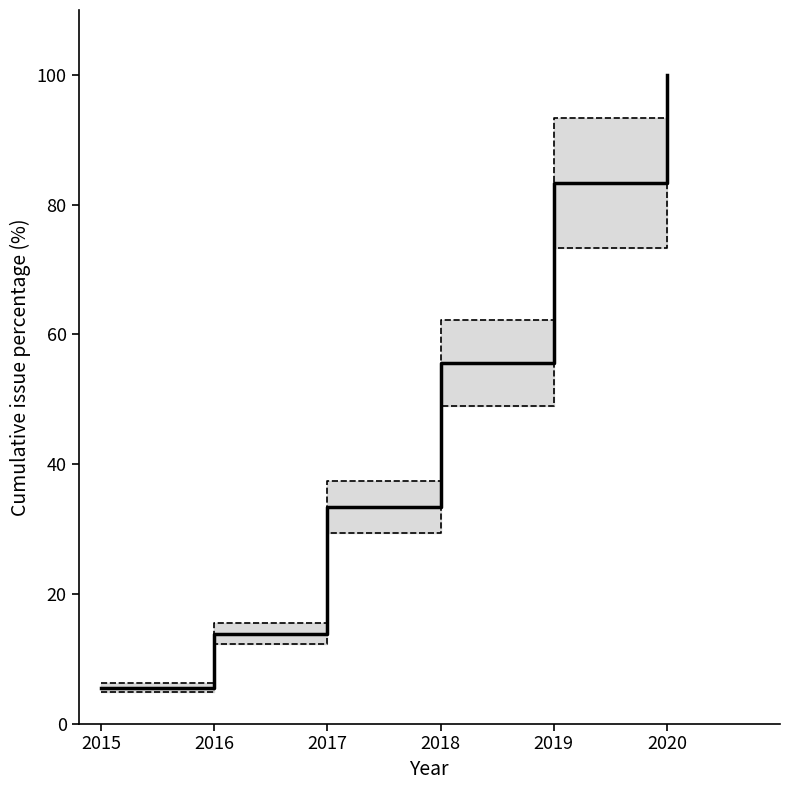

True or false: Upper CI has more than 2 interior local peaks.

False